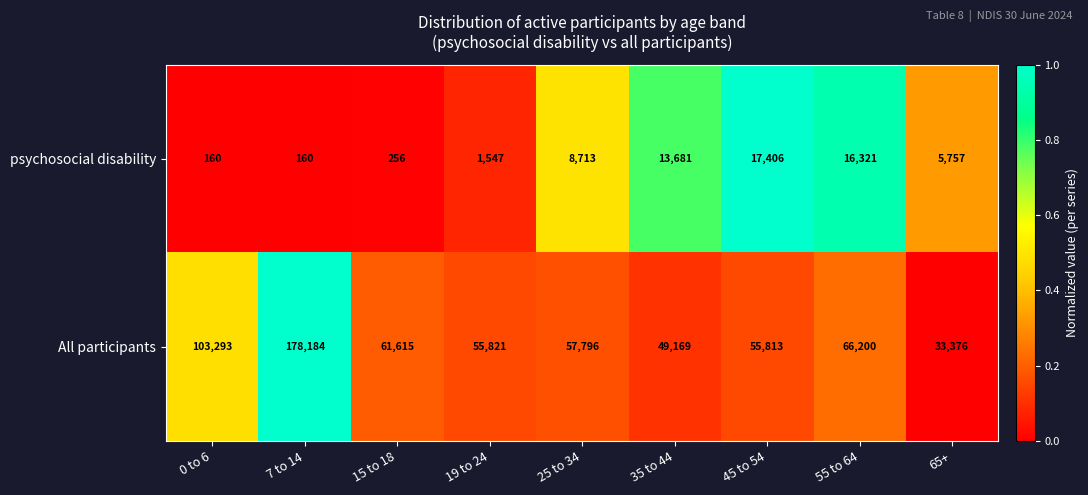

Reading right to left, transcribe all the data shown in this chart.

psychosocial disability: 5757	16321	17406	13681	8713	1547	256	160	160
All participants: 33376	66200	55813	49169	57796	55821	61615	178184	103293